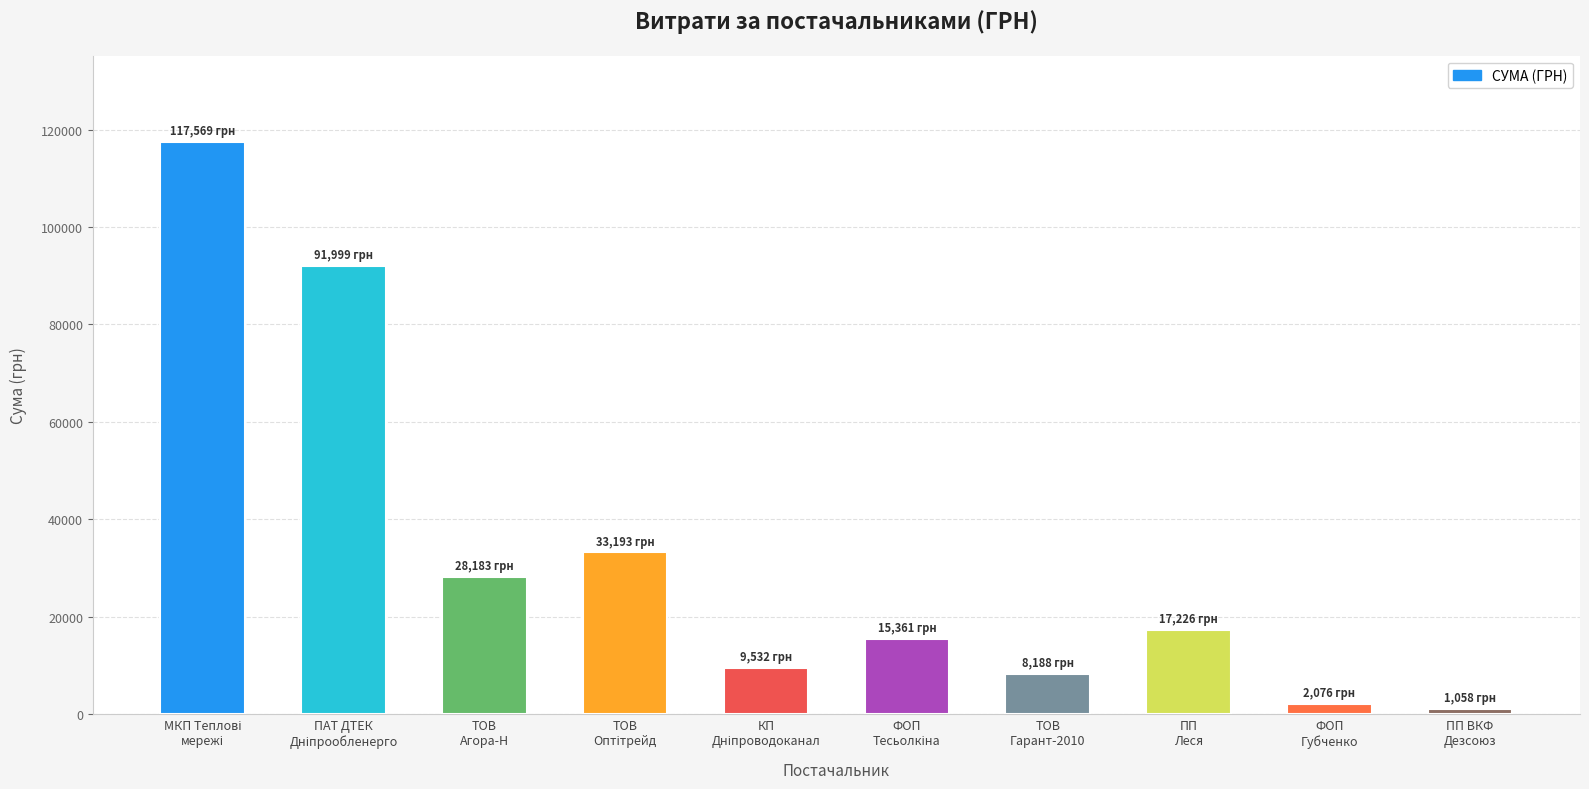

What is the value of the 5th bar from the left?

9532.1